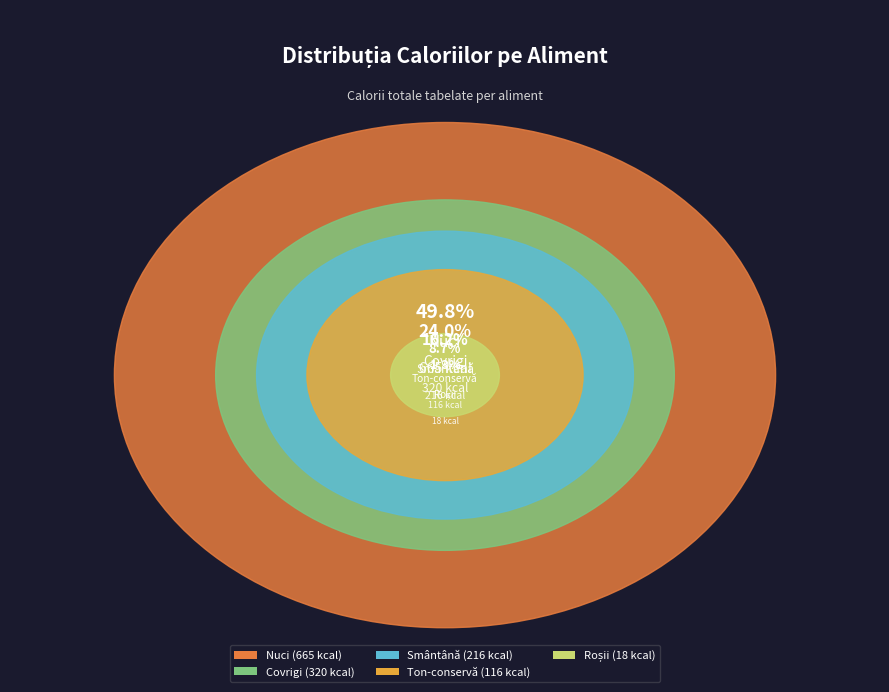

What is the smallest slice in the pie chart?

Roșii